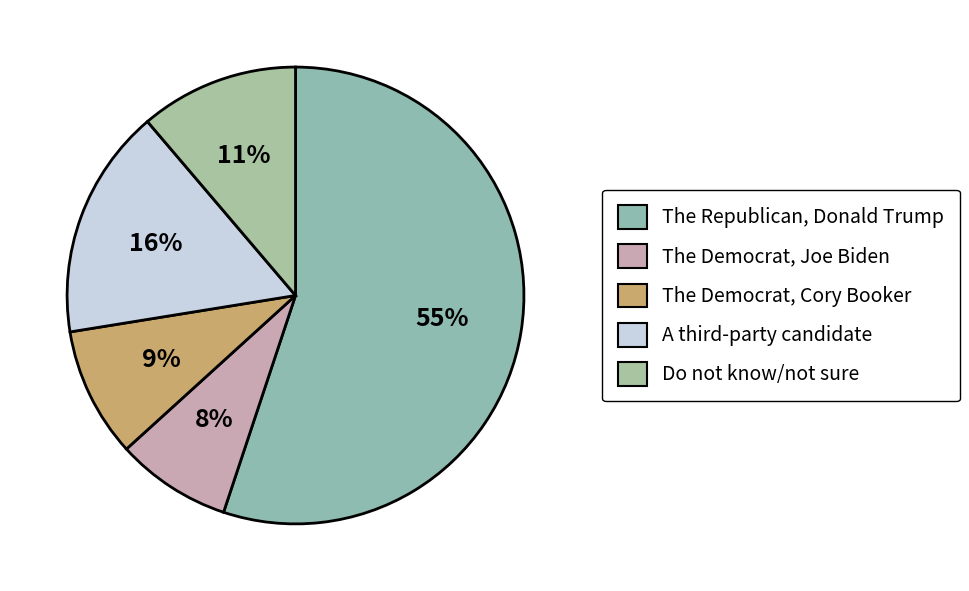

What is the largest slice in the pie chart?

The Republican, Donald Trump